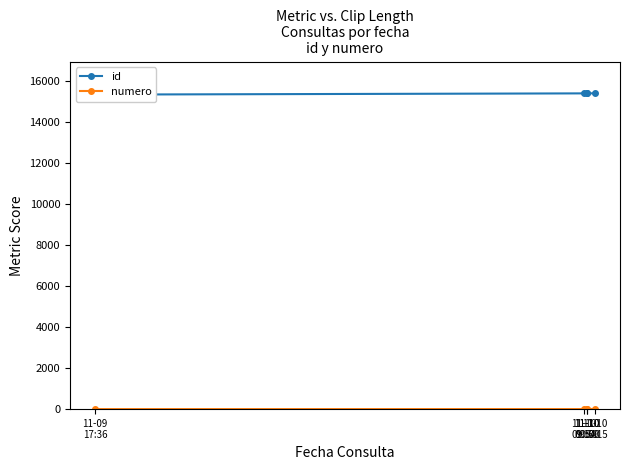

Which category has the highest value across all series?

11-10
10:15